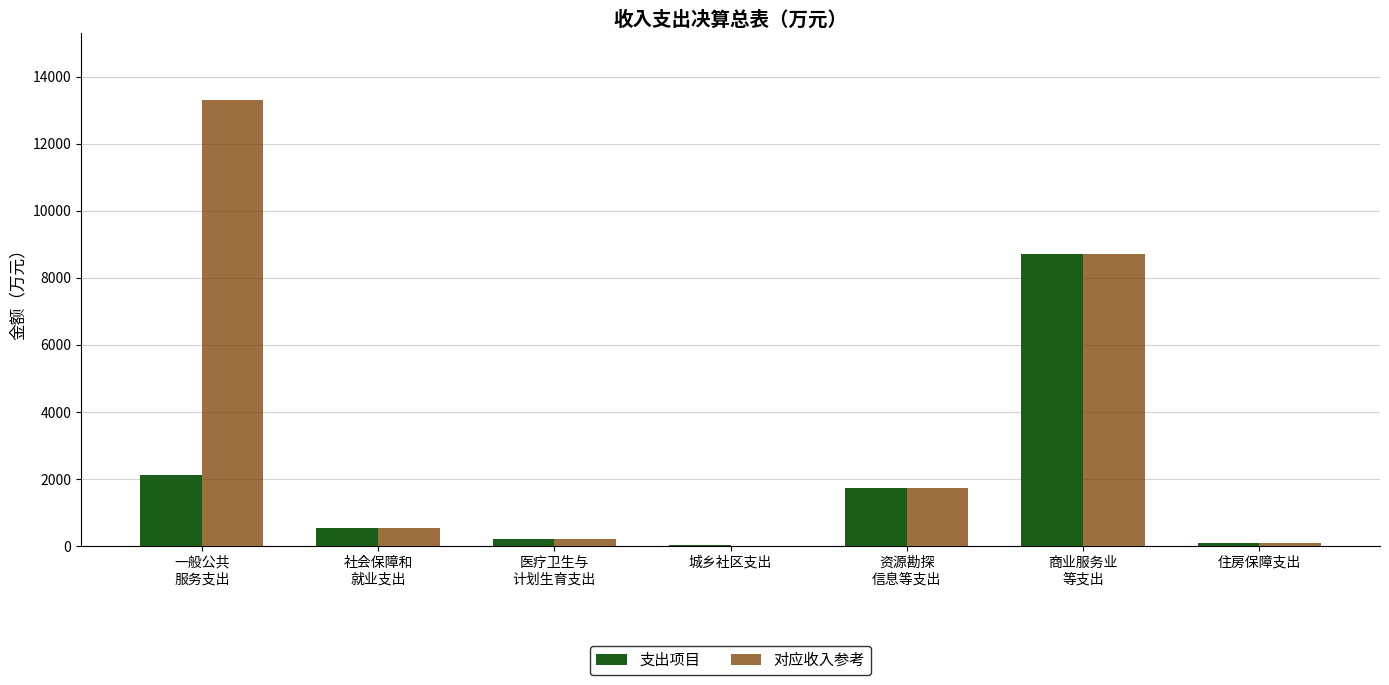

Which series has the largest total across all categories?

对应收入参考